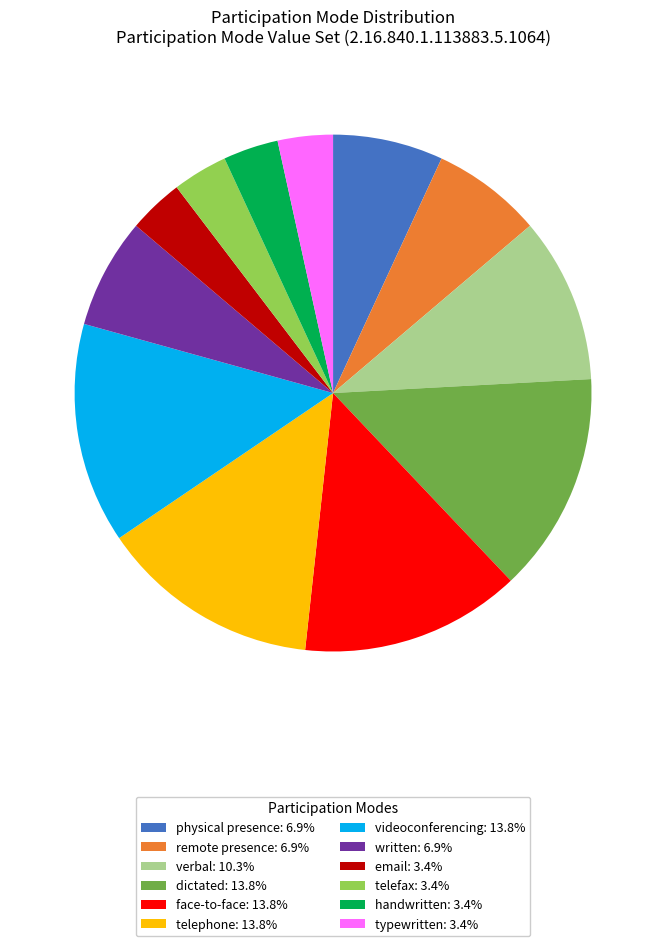

How many slices are in this pie chart?

12